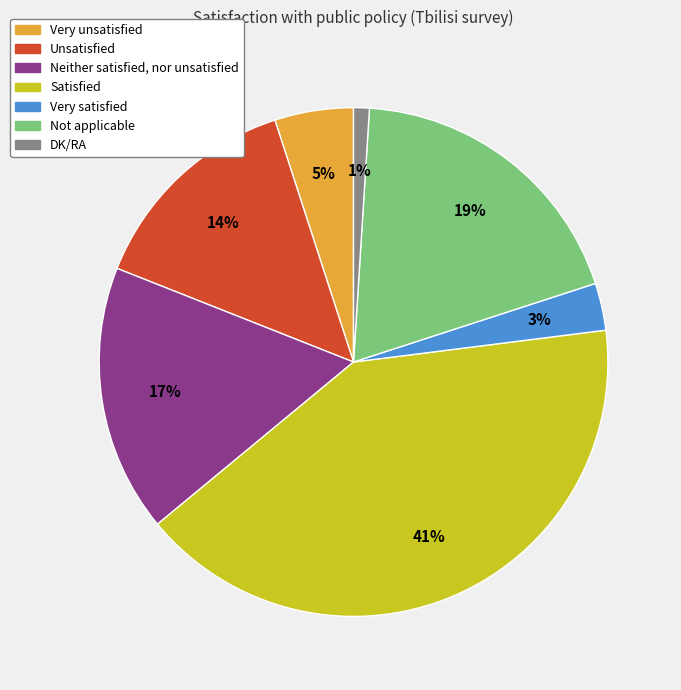

To the nearest percent, what is the difference between the largest and smallest slice percentages?

40%